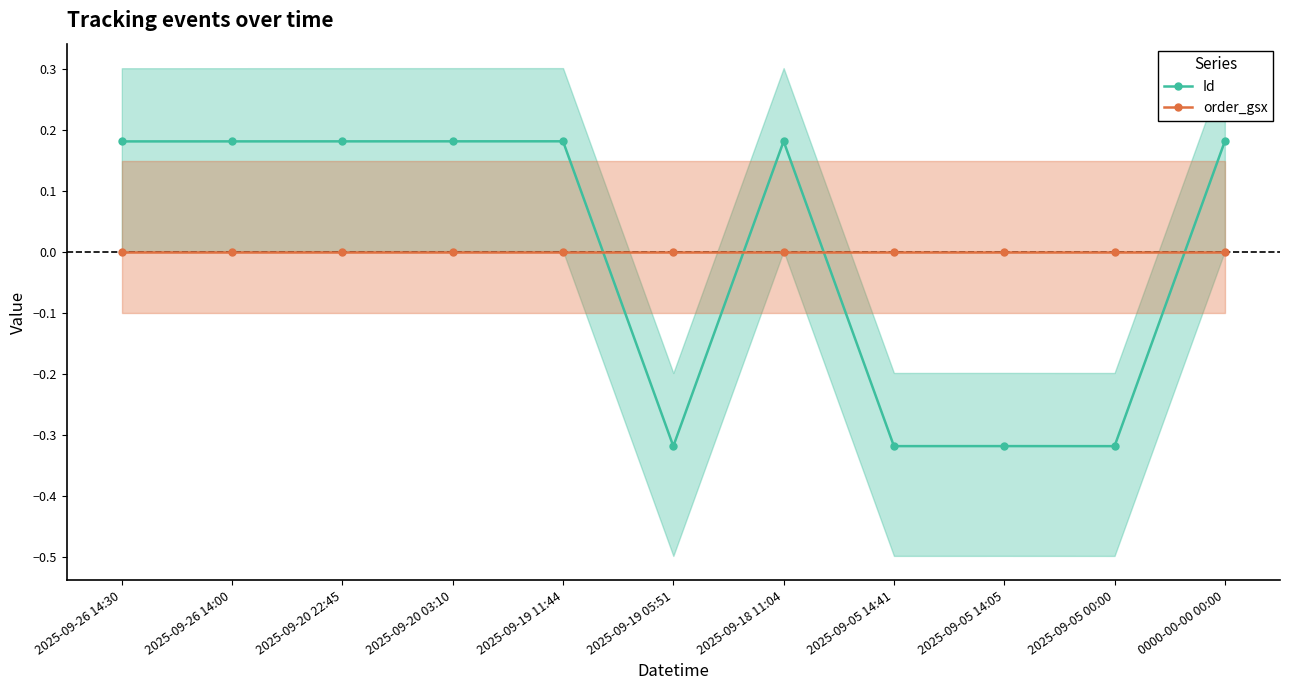

At which label is Id closest to 0?

2025-09-26 14:30